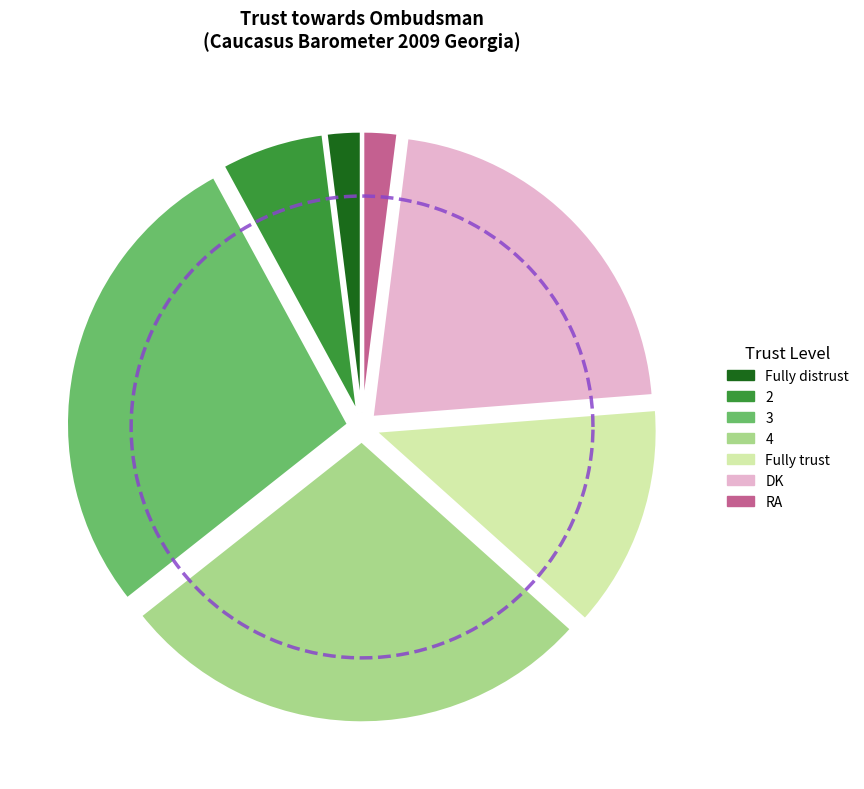

To the nearest percent, what portion does 4 represent?

28%